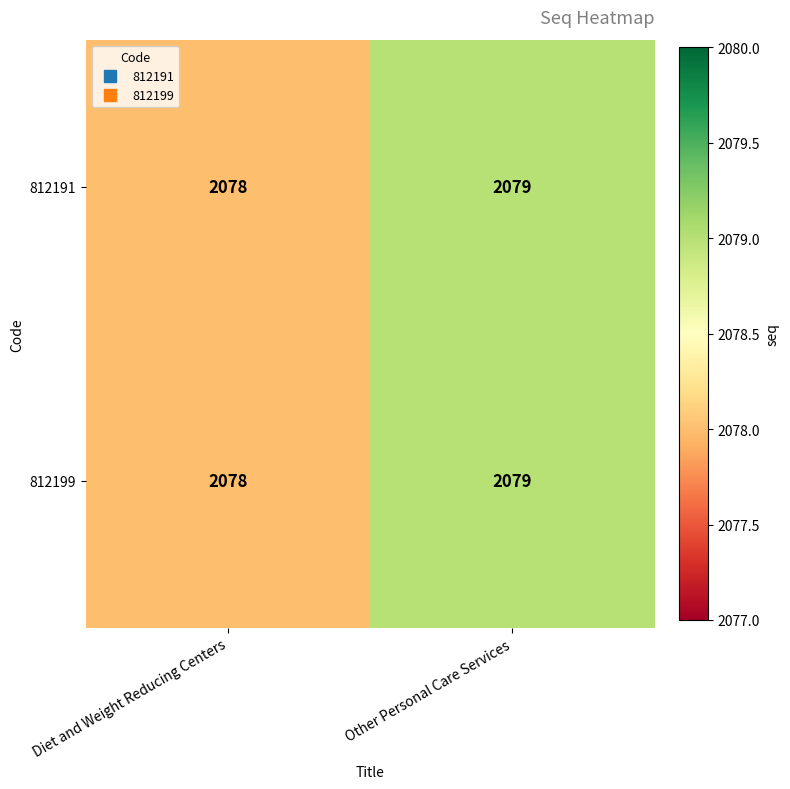

Count the number of data series in this chart.

2